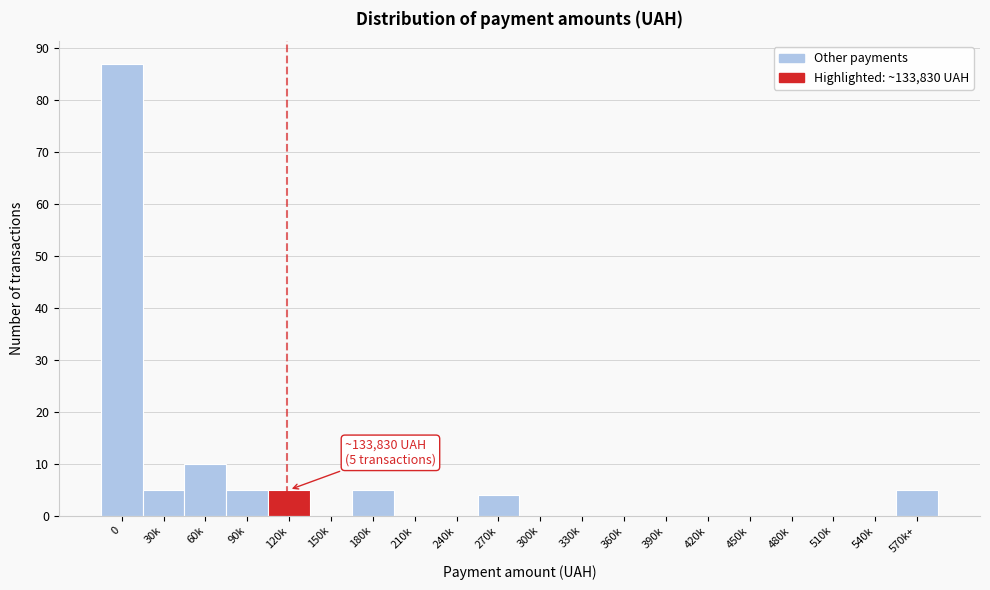

Reading left to right, what are all the values shown in this chart?

0=87	30k=5	60k=10	90k=5	120k=5	150k=0	180k=5	210k=0	240k=0	270k=4	300k=0	330k=0	360k=0	390k=0	420k=0	450k=0	480k=0	510k=0	540k=0	570k+=5